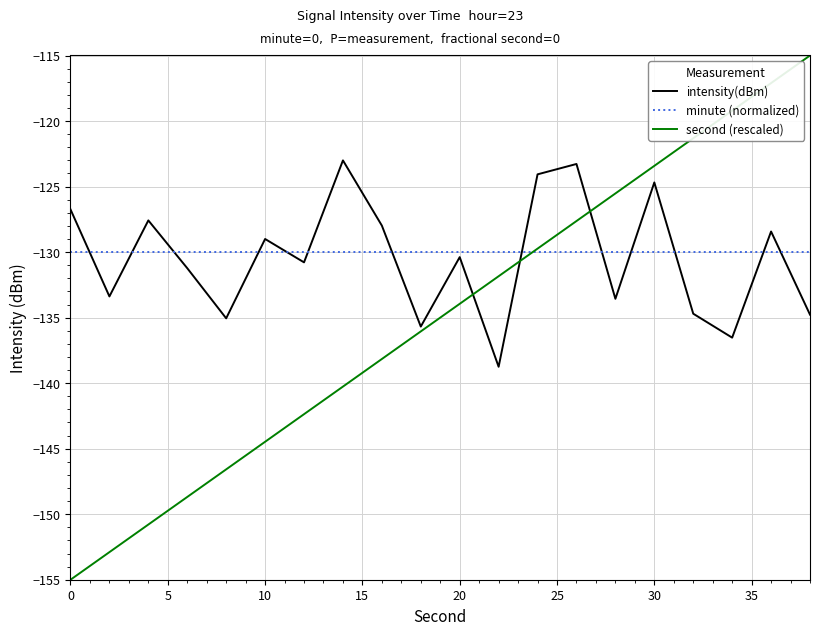

What is the lowest value of the intensity(dBm) series?

-138.8